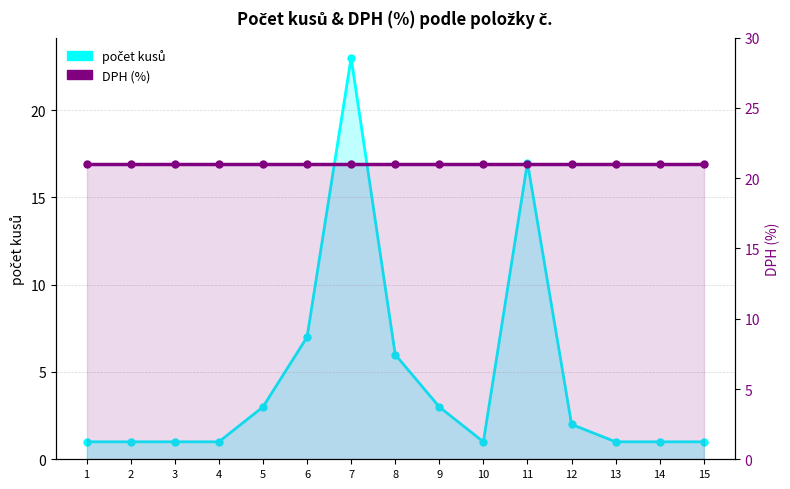

Which series has the largest total across all categories?

DPH (%)